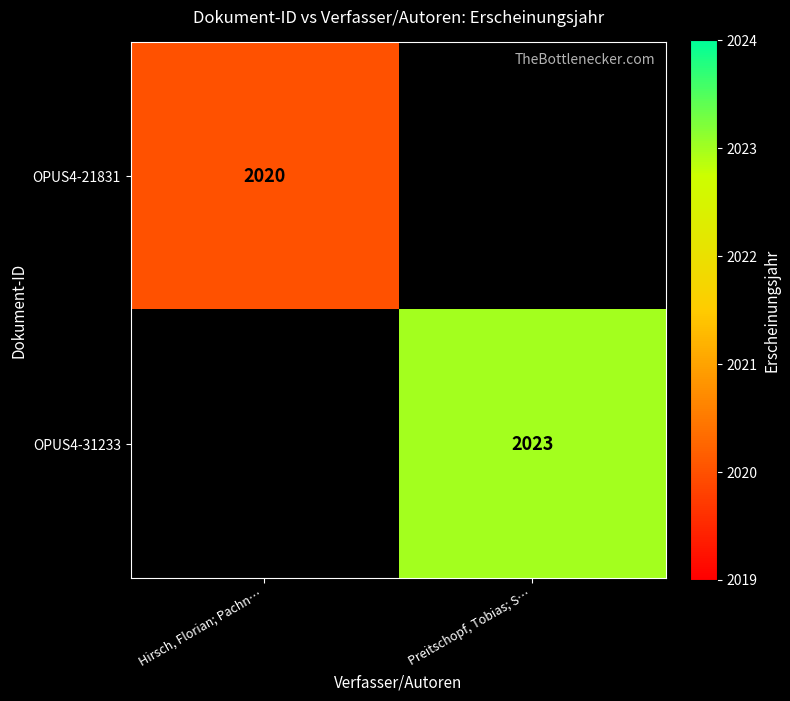

The OPUS4-31233 series shows 2023 at Preitschopf, Tobias; S…. True or false?

True